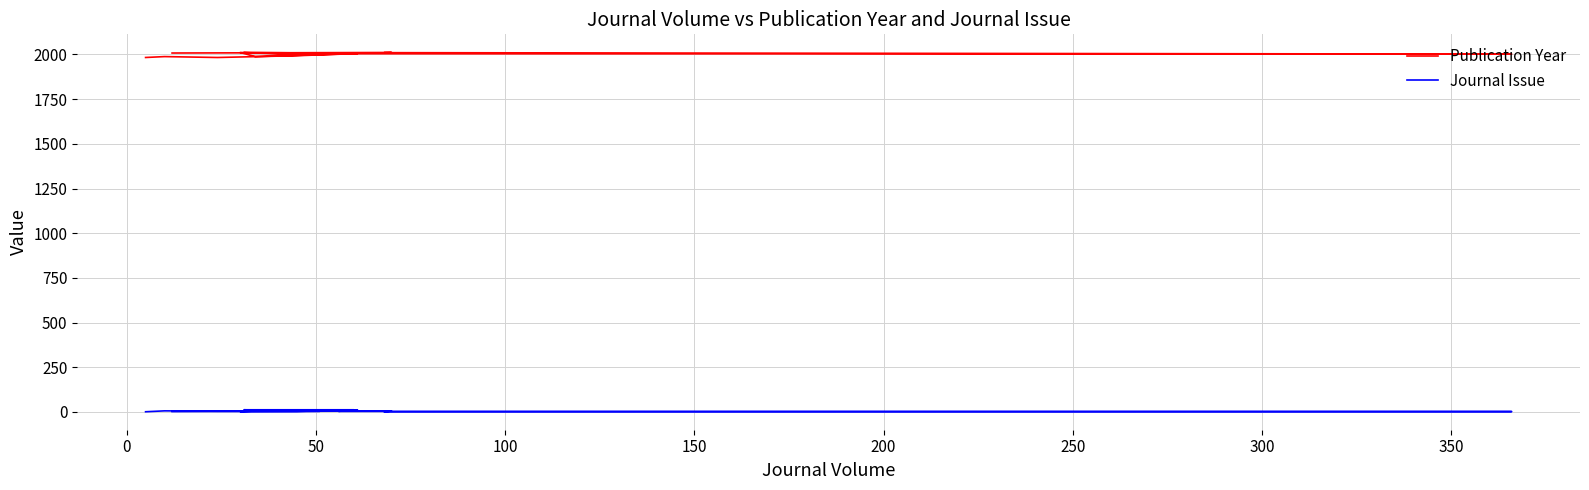

What is the average value of the Journal Issue series?

5